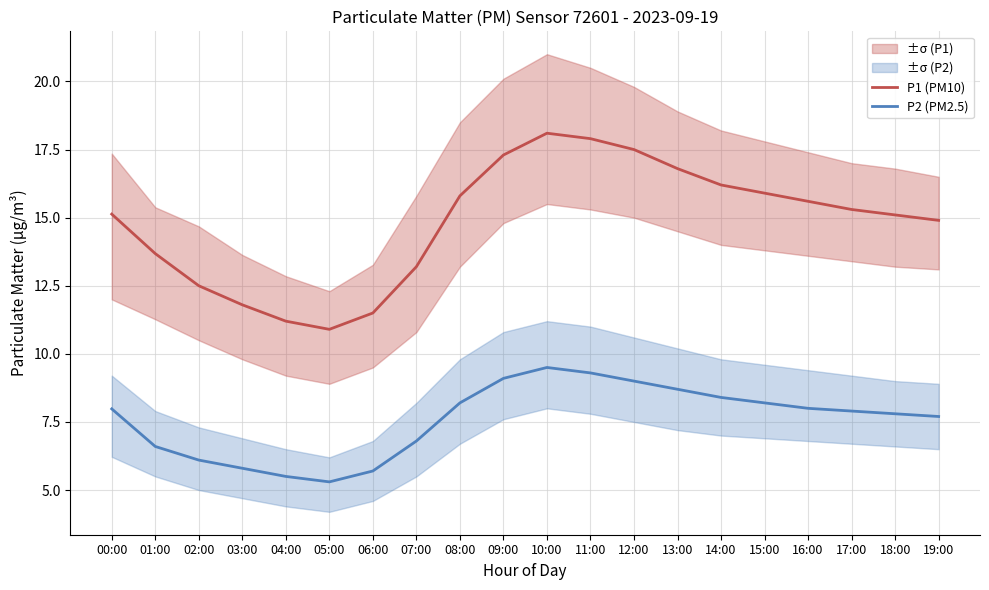

Is the value of P2 (PM2.5) at 12:00 greater than the value of P1 (PM10) at 05:00?

No